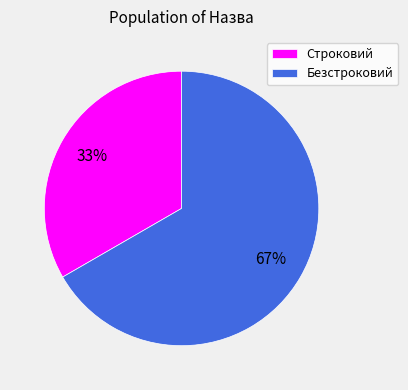

What is the smallest slice in the pie chart?

Строковий